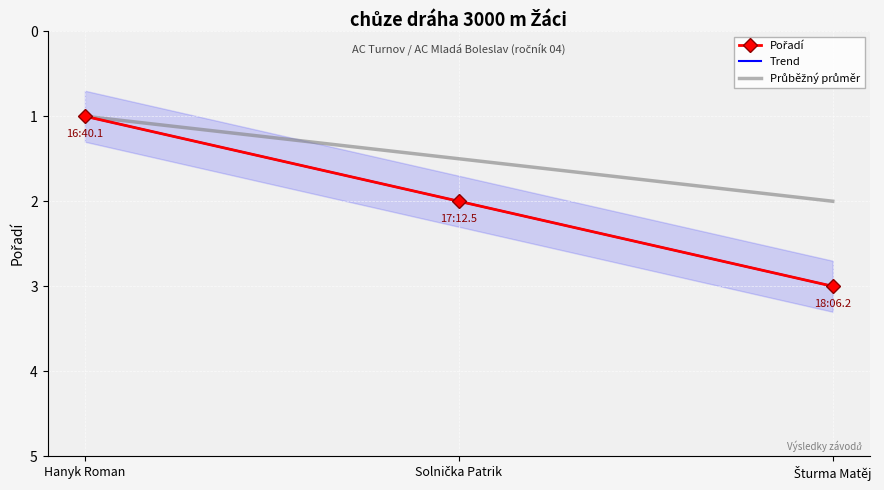

How many values are between 1 and 3?

3